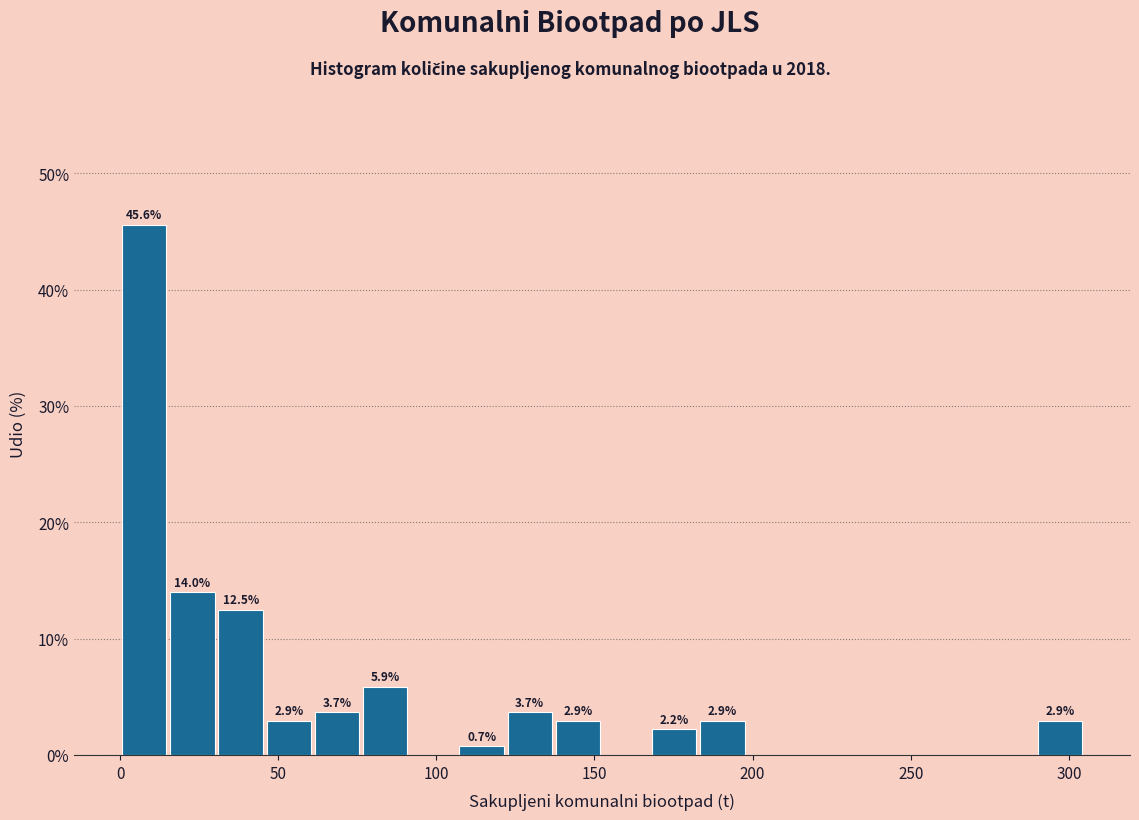

Read against the x-axis, roughly where is the centre of the tallest bar?

10